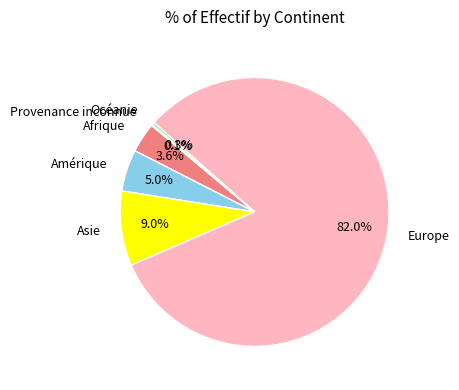

What is the largest slice in the pie chart?

Europe